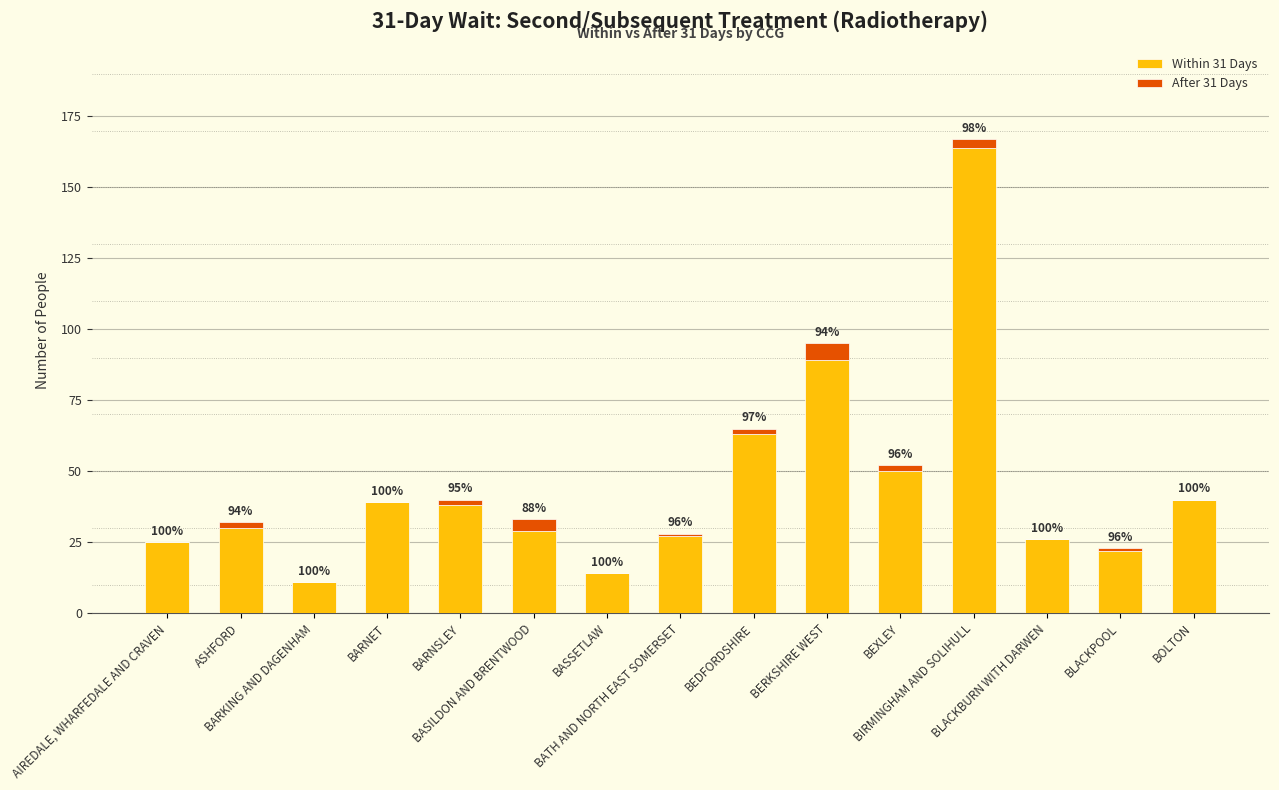

The Within 31 Days series shows 14 at BASSETLAW. True or false?

True